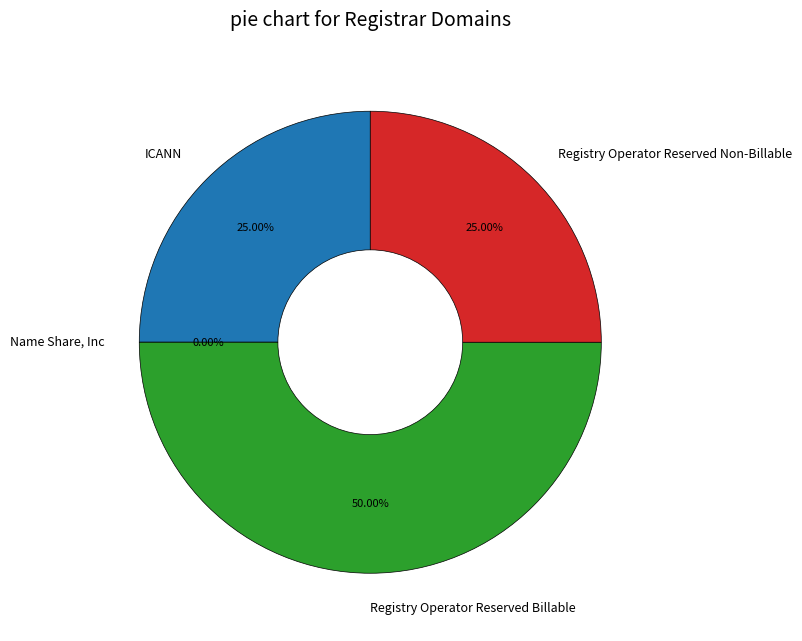

How many slices are in this pie chart?

4